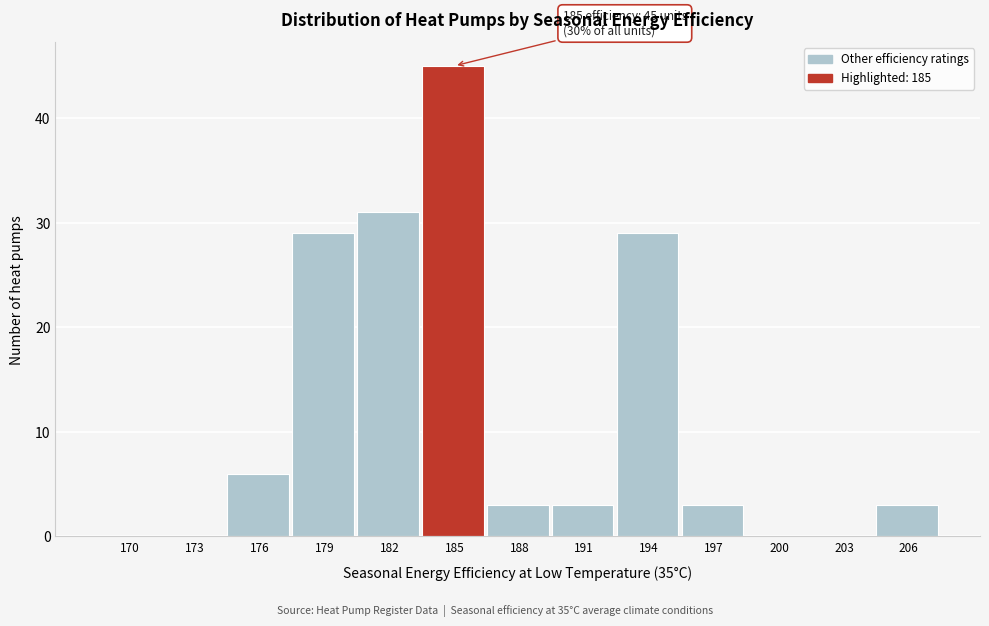

Reading left to right, list all the values displayed in this chart.

170=0	173=0	176=6	179=29	182=31	185=45	188=3	191=3	194=29	197=3	200=0	203=0	206=3